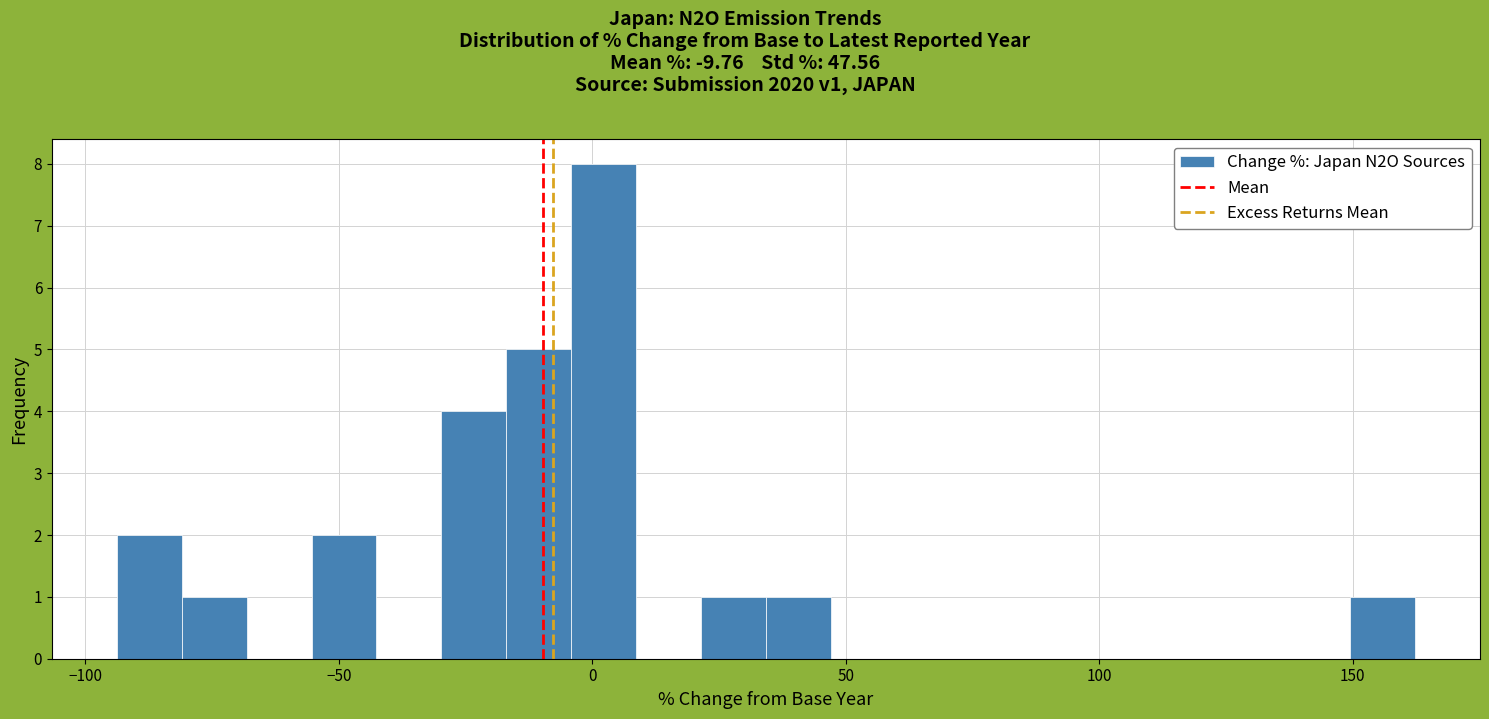

Read against the x-axis, roughly where is the centre of the tallest bar?

0